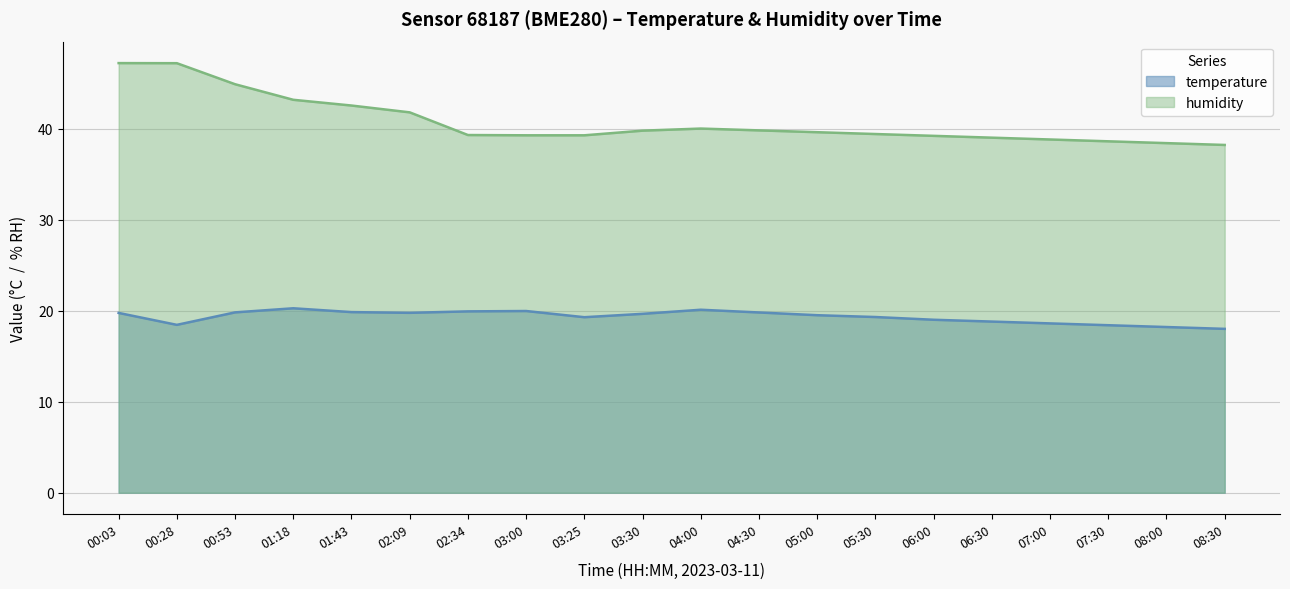

What are all the series names shown in the legend?

temperature, humidity